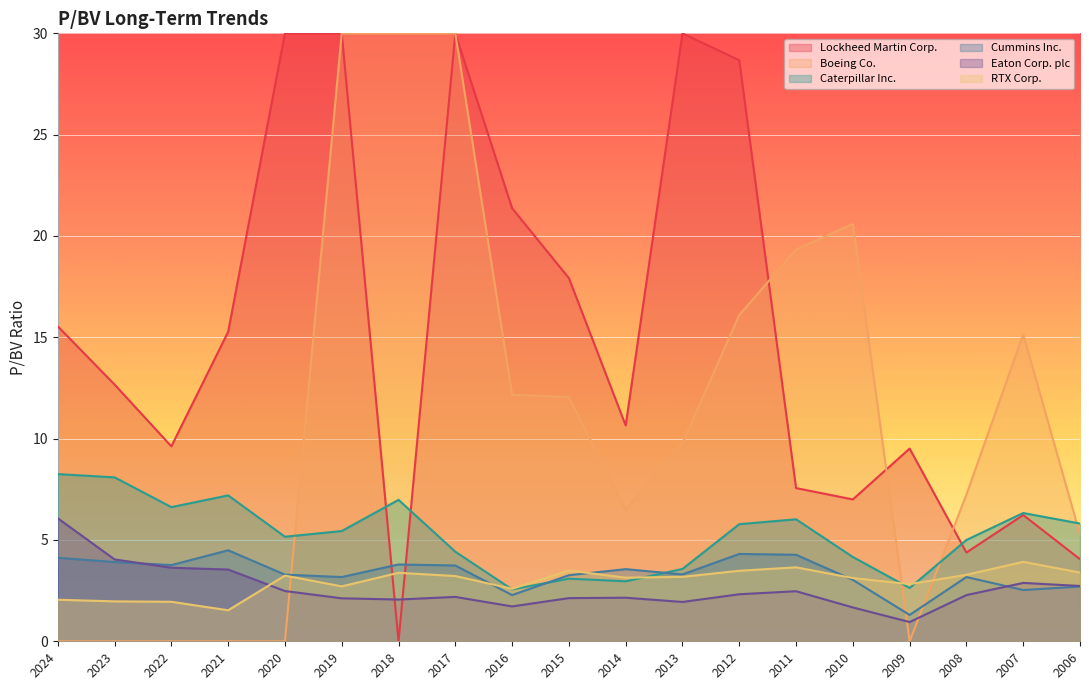

What is the spread (max minus min) of values at 2007?

12.6